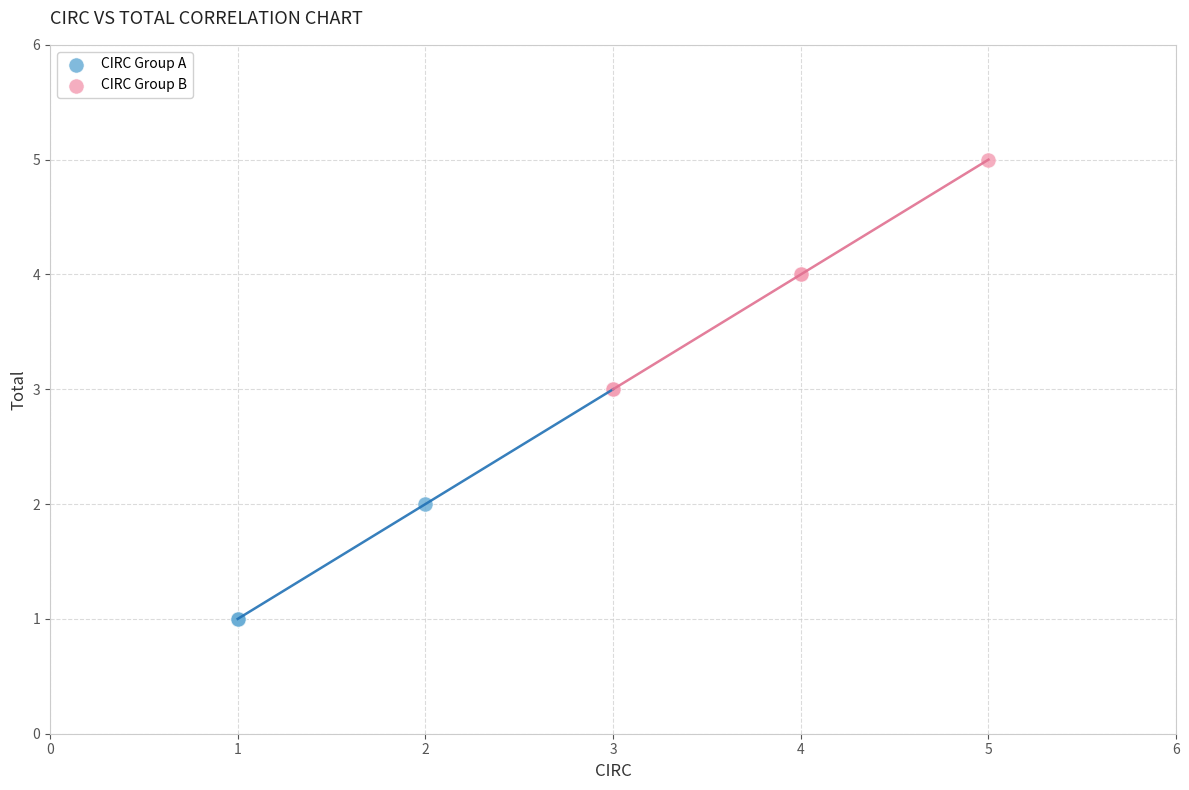

What are all the series names shown in the legend?

CIRC Group A, CIRC Group B